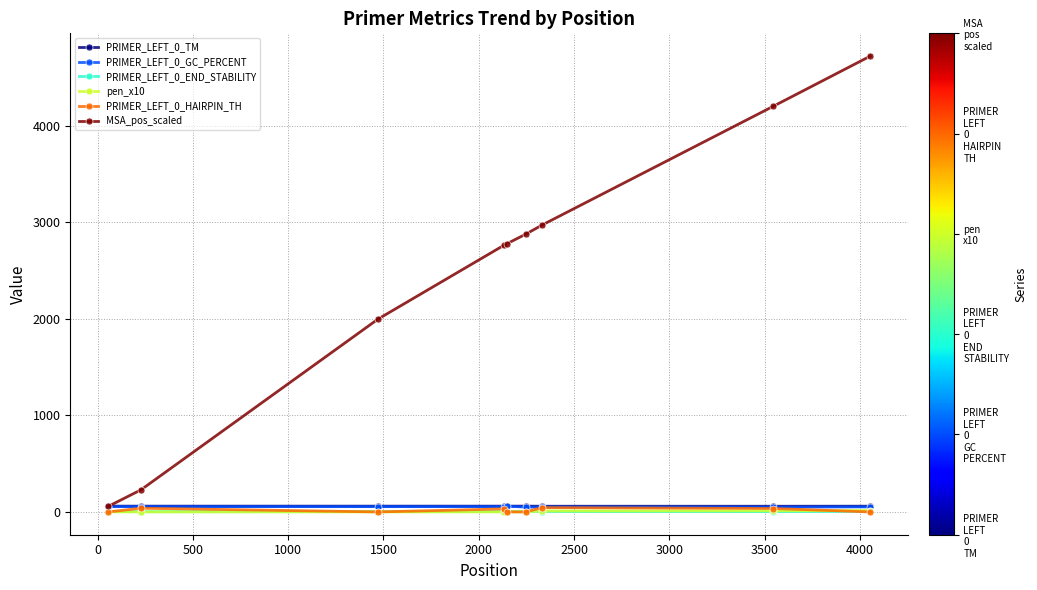

Which series has the largest total across all categories?

MSA_pos_scaled